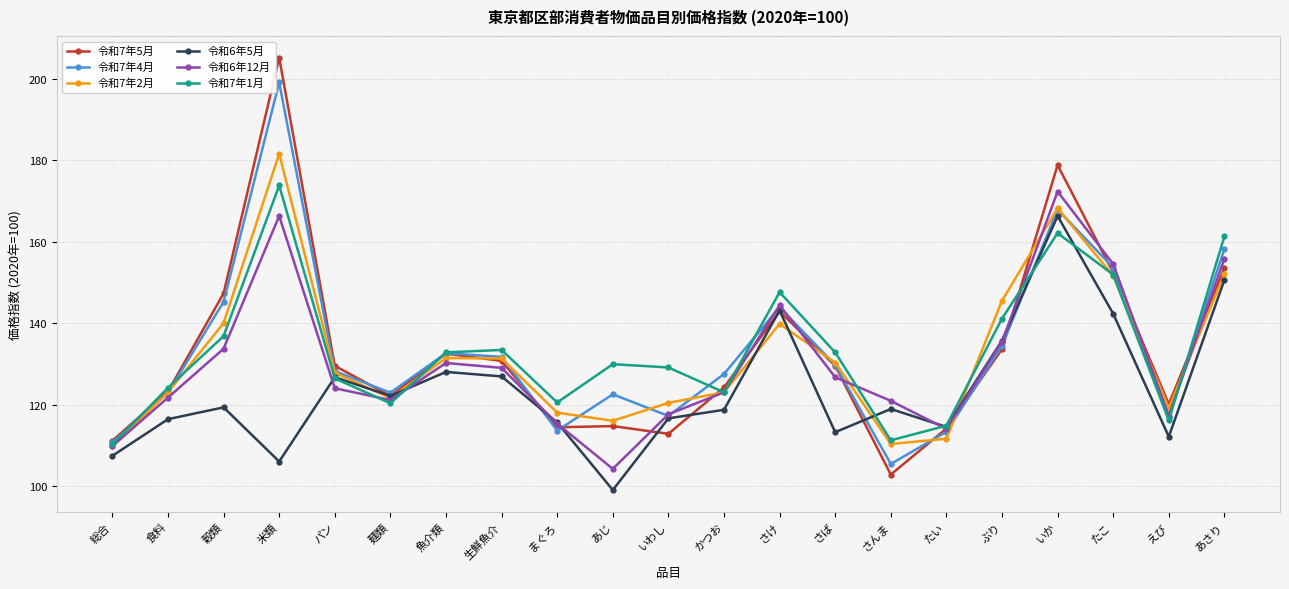

At which category is the sum across all series the highest?

米類